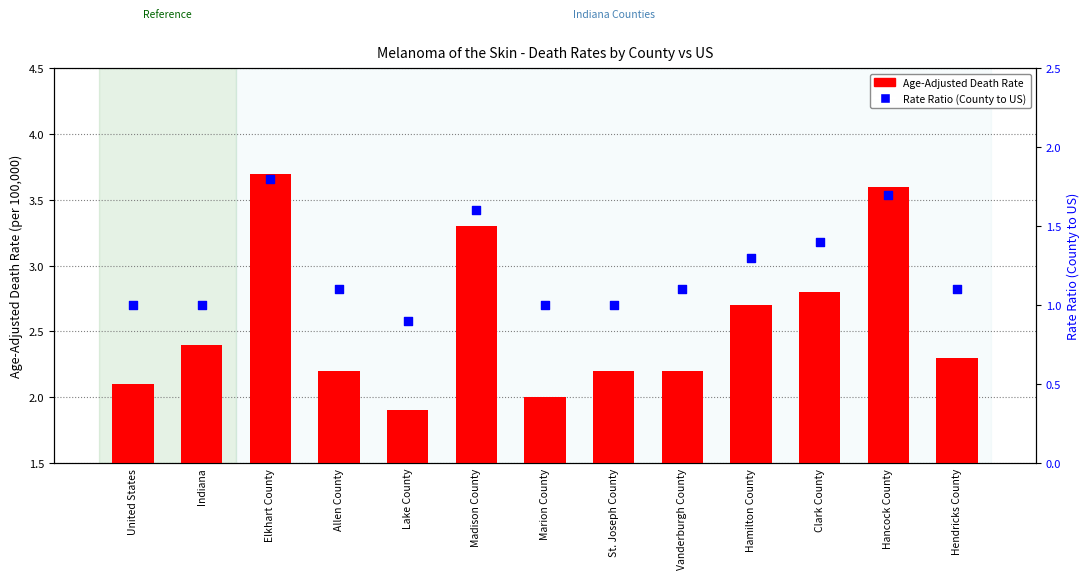

At how many categories does at least one series exceed 3?

3